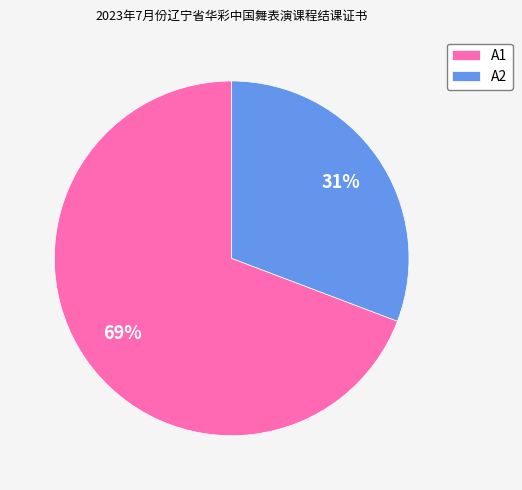

Between A2 and A1, which is larger?

A1